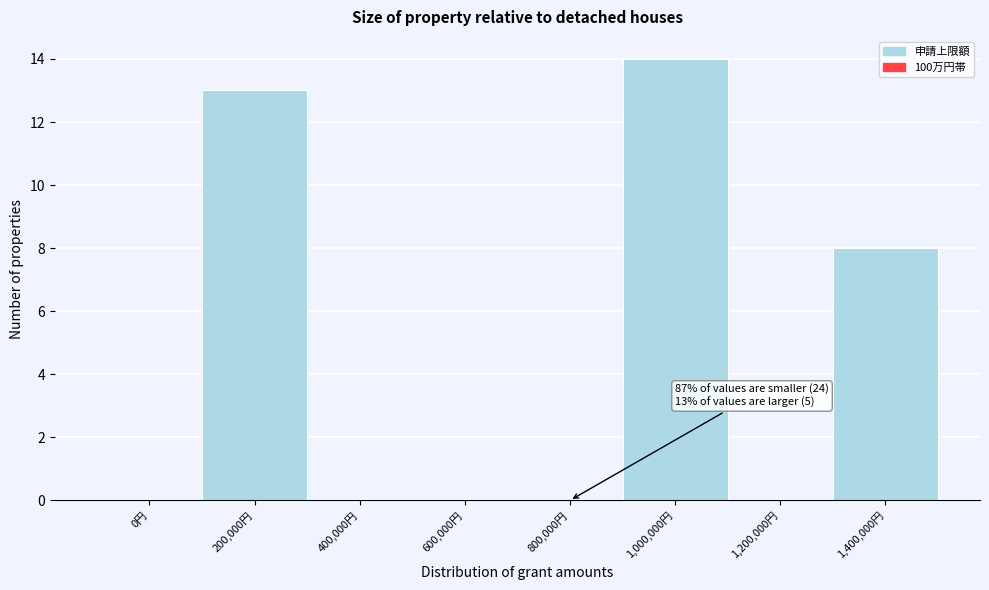

Reading right to left, transcribe all the data shown in this chart.

1,400,000円=8	1,200,000円=0	1,000,000円=14	800,000円=0	600,000円=0	400,000円=0	200,000円=13	0円=0